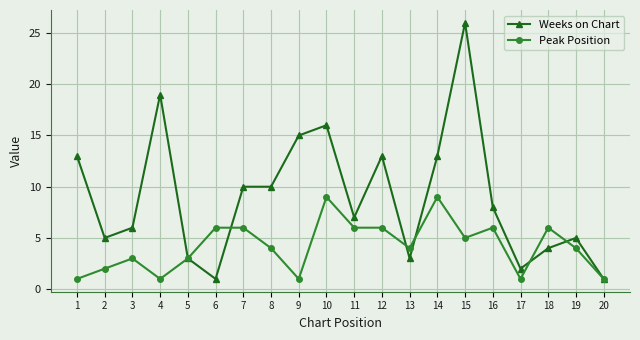

The value of Peak Position at 8 is 2. True or false?

False